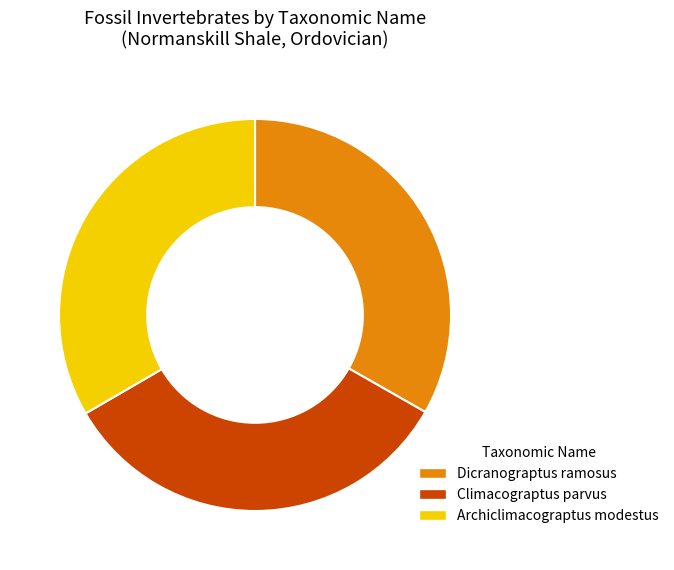

What is the ratio of the value at Climacograptus parvus to the value at Dicranograptus ramosus?

1.0